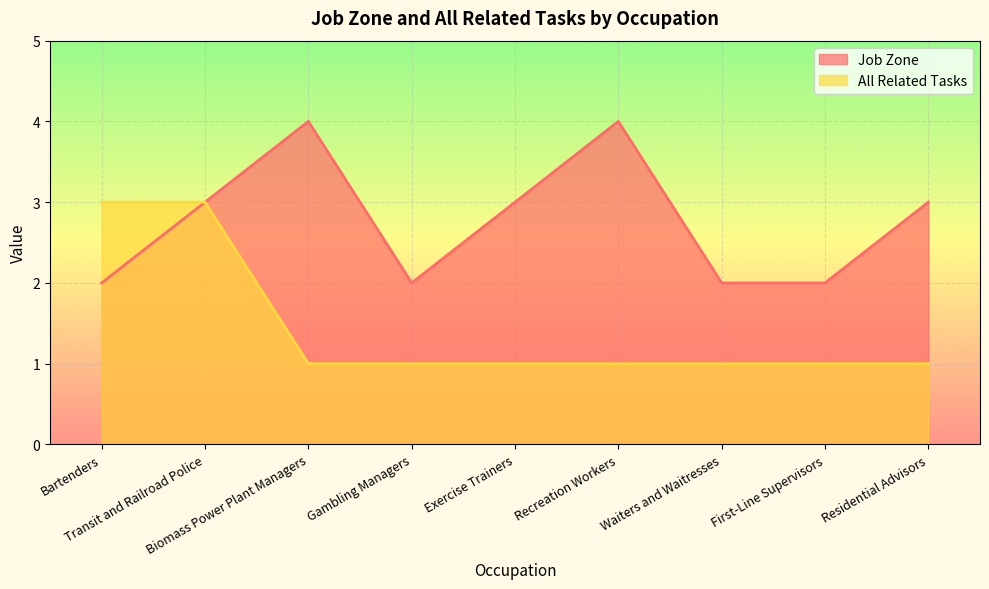

How many interior local peaks does the Job Zone series have?

2